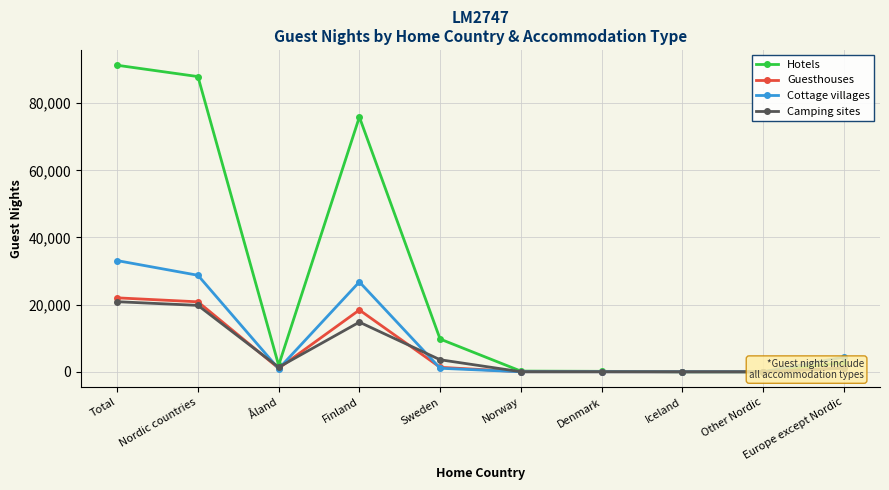

At which label does Guesthouses first exceed 1119?

Total